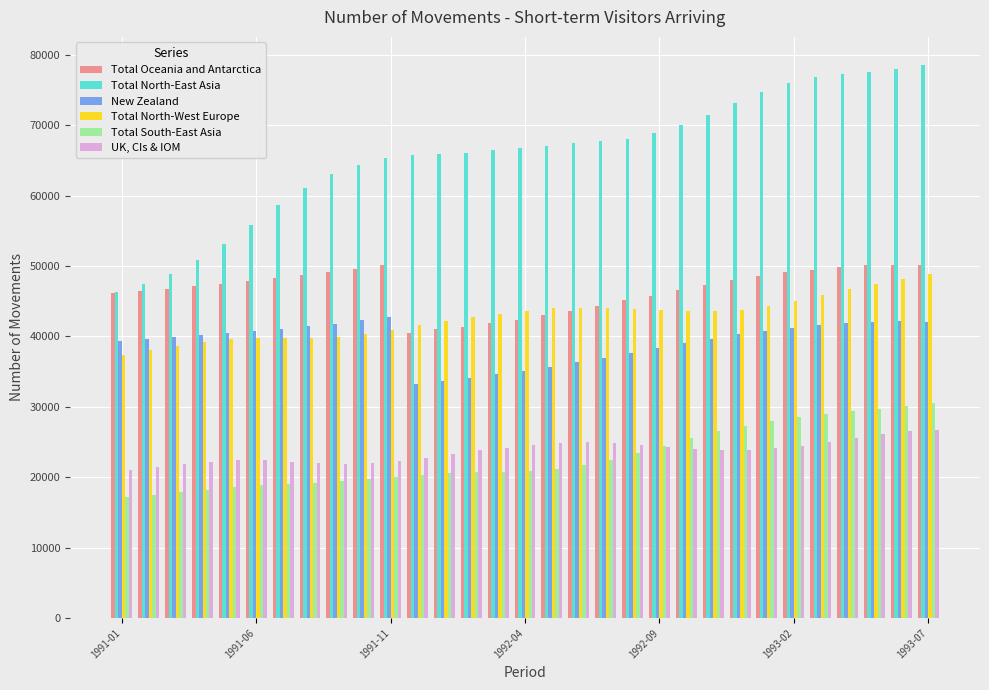

Which series has the widest spread of values?

Total North-East Asia